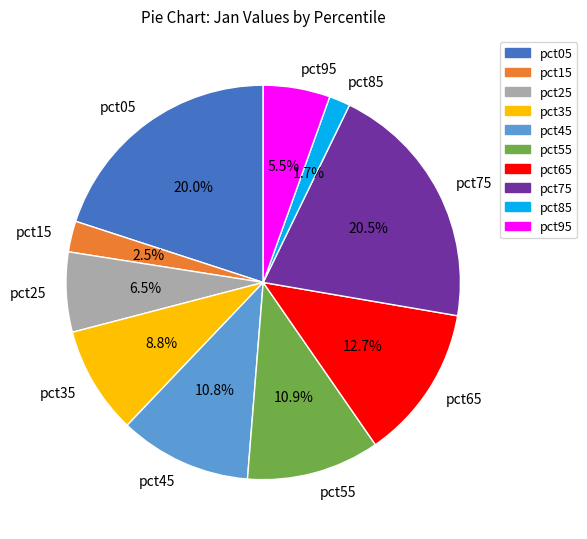

Does pct25 account for over 50% of the chart?

No